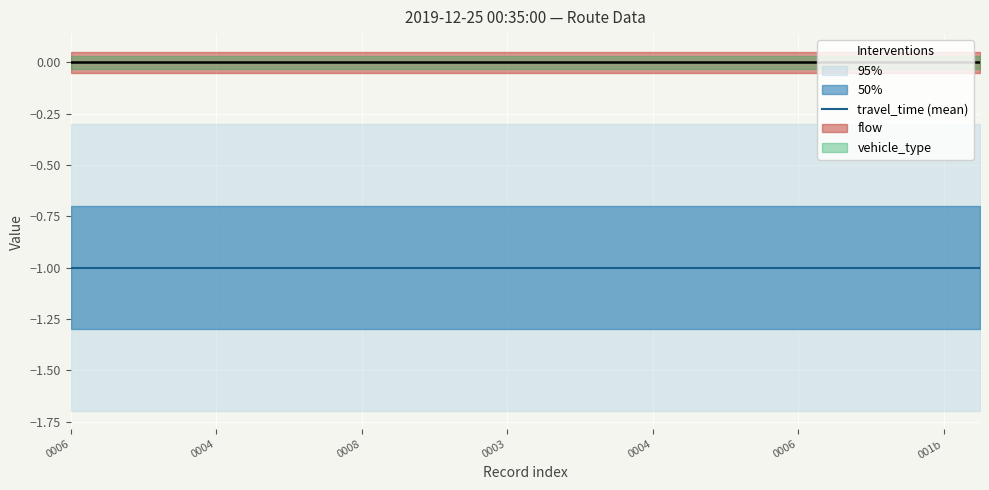

Between 6 and 25, which series saw the biggest shift?

travel_time